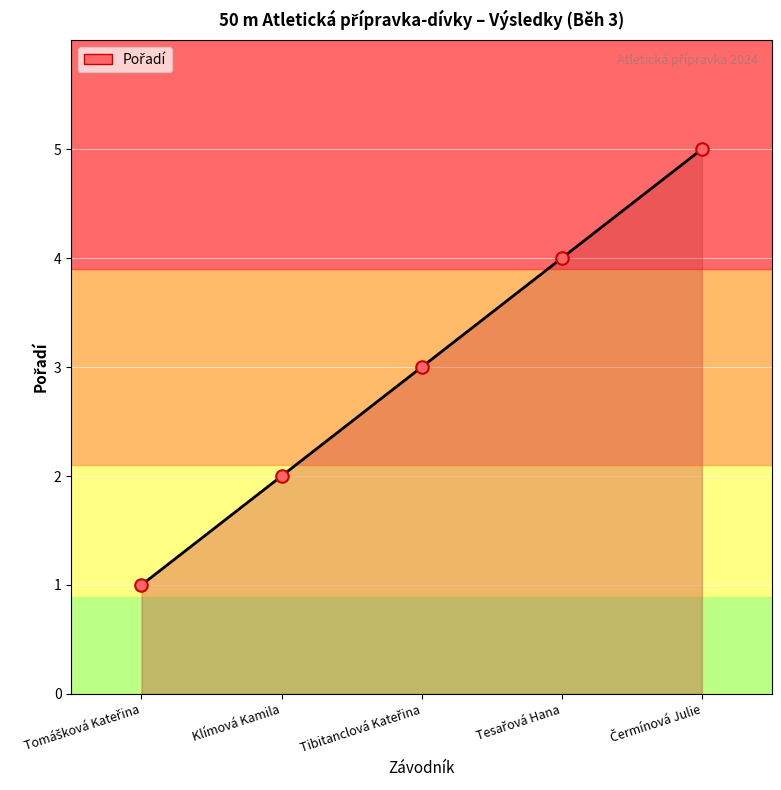

True or false: there are more than 1 points higher than both neighbors.

False